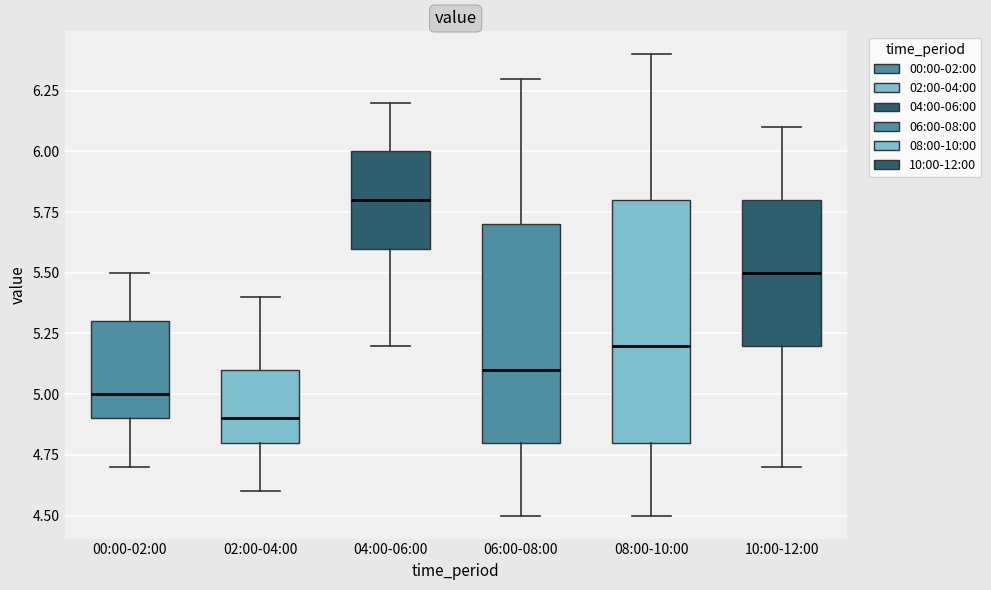

Which box has the lowest median line?

02:00-04:00